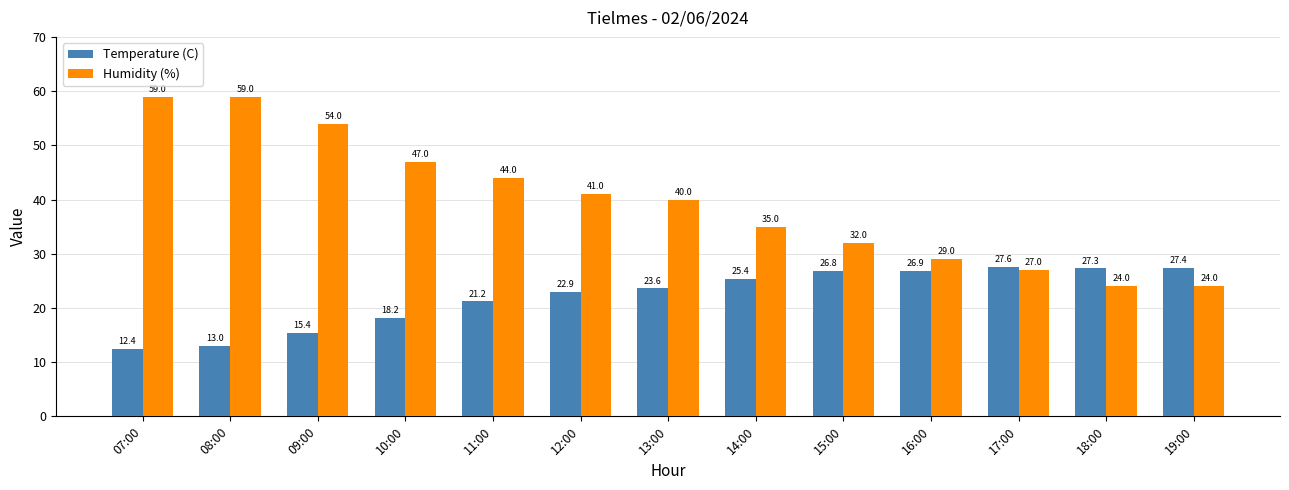

Which series has the largest total across all categories?

Humidity (%)